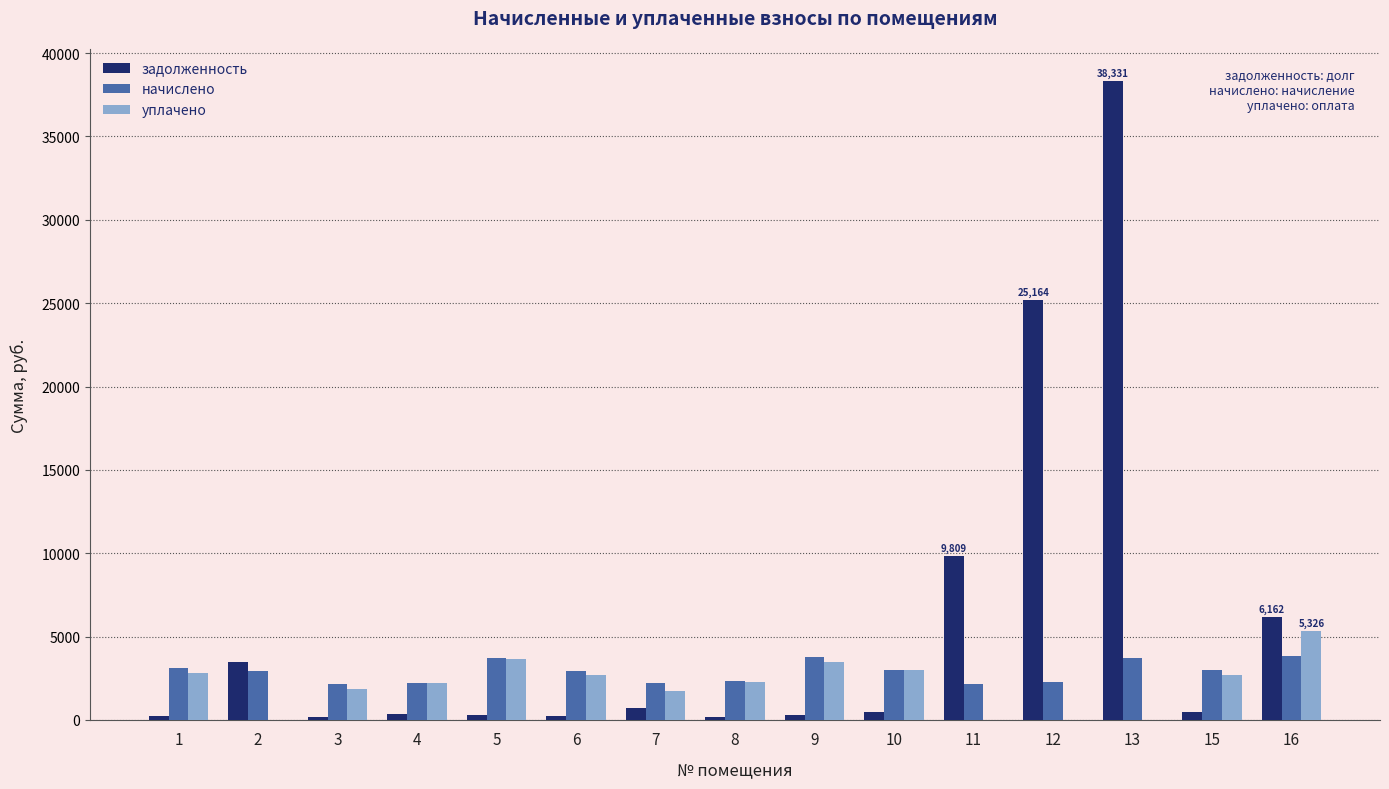

True or false: начислено has a value of 2913.5 at 6.

True